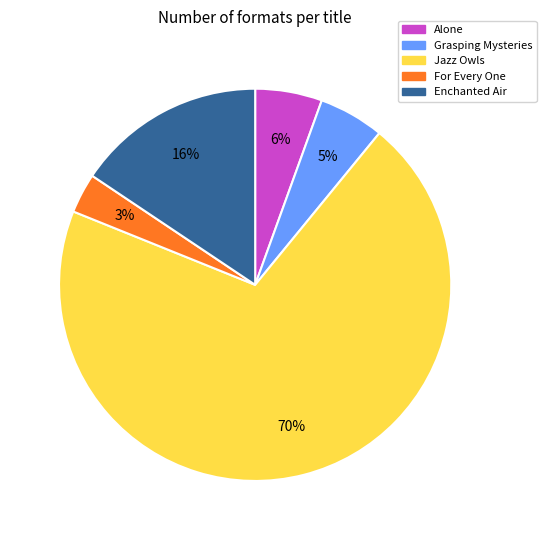

Which slice is the largest?

Jazz Owls